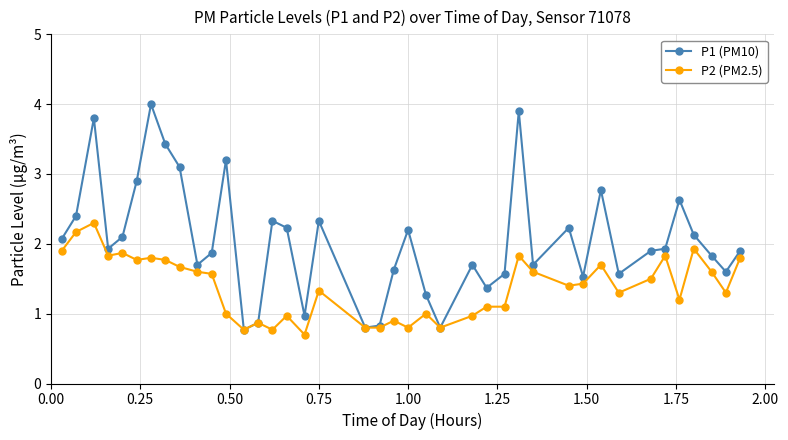

Is this an area chart (filled region under the line)?

No